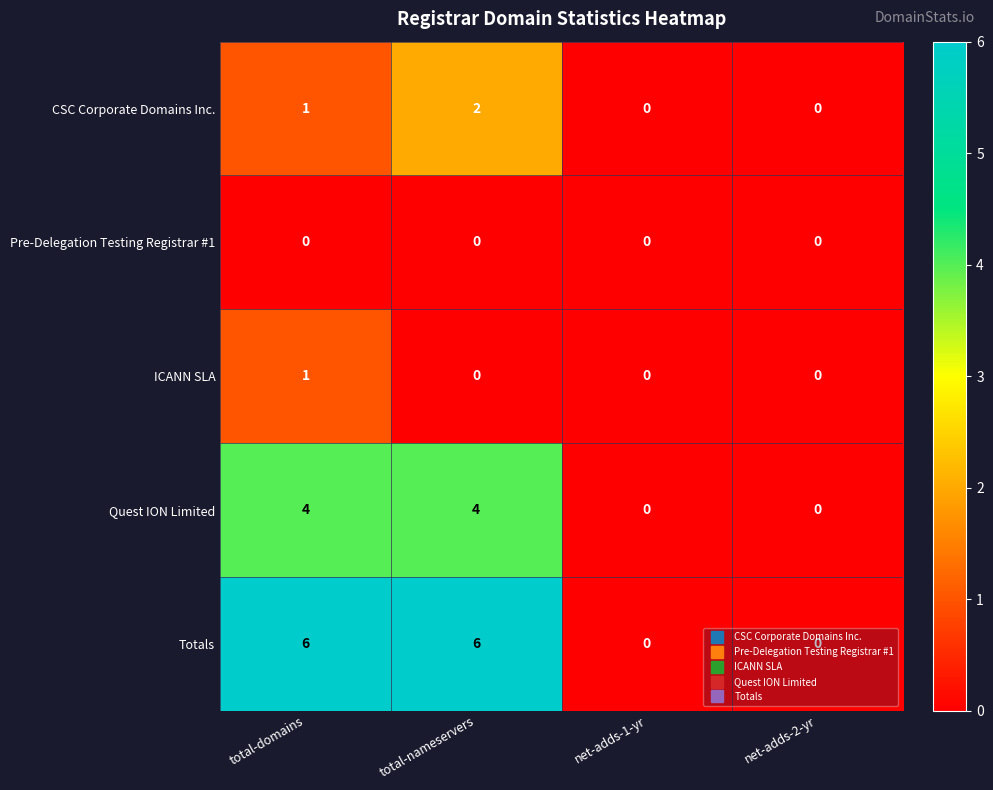

Which series changed the most between total-domains and net-adds-1-yr?

Totals